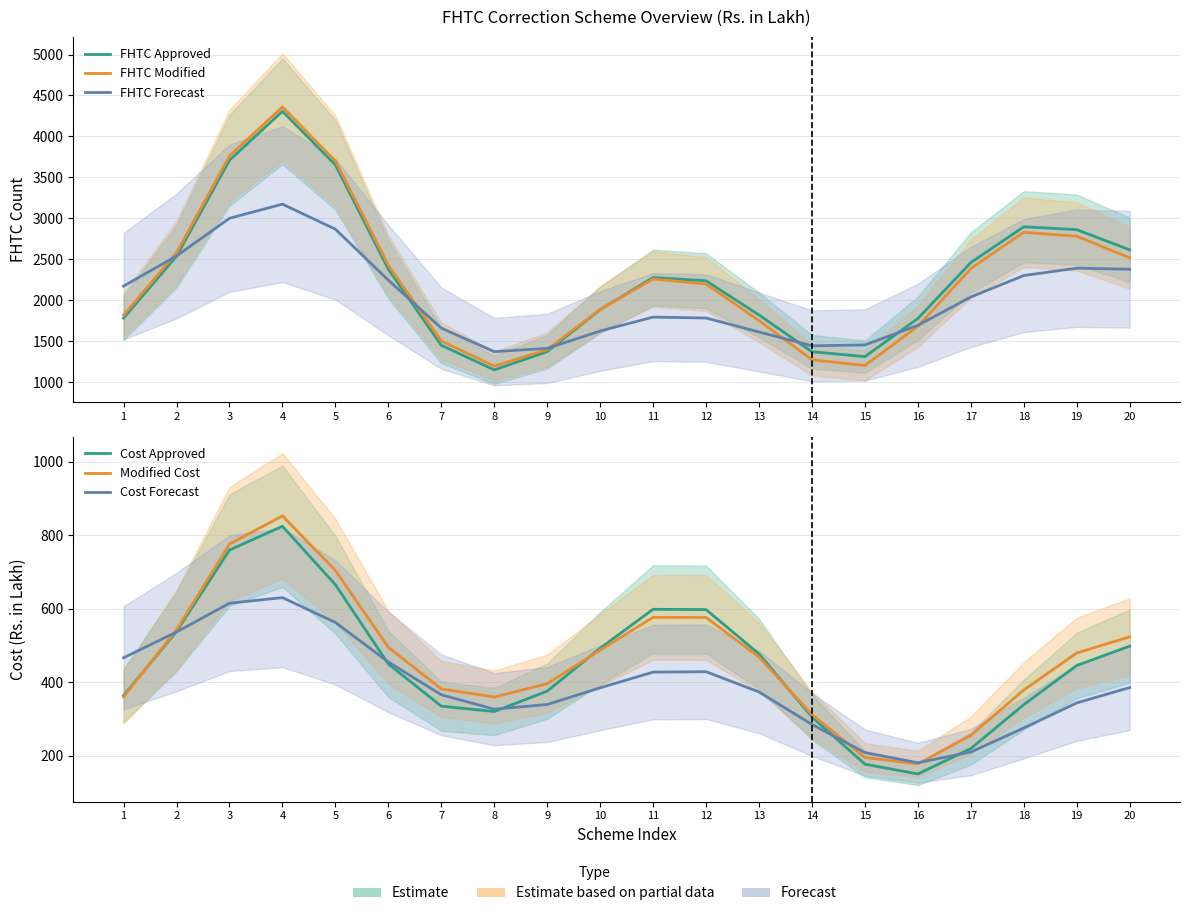

How many data points in Modified Cost are above 479?

10